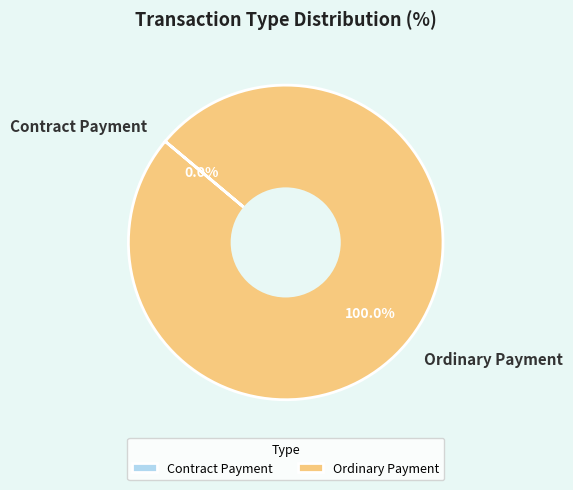

Which slice is the largest?

Ordinary Payment